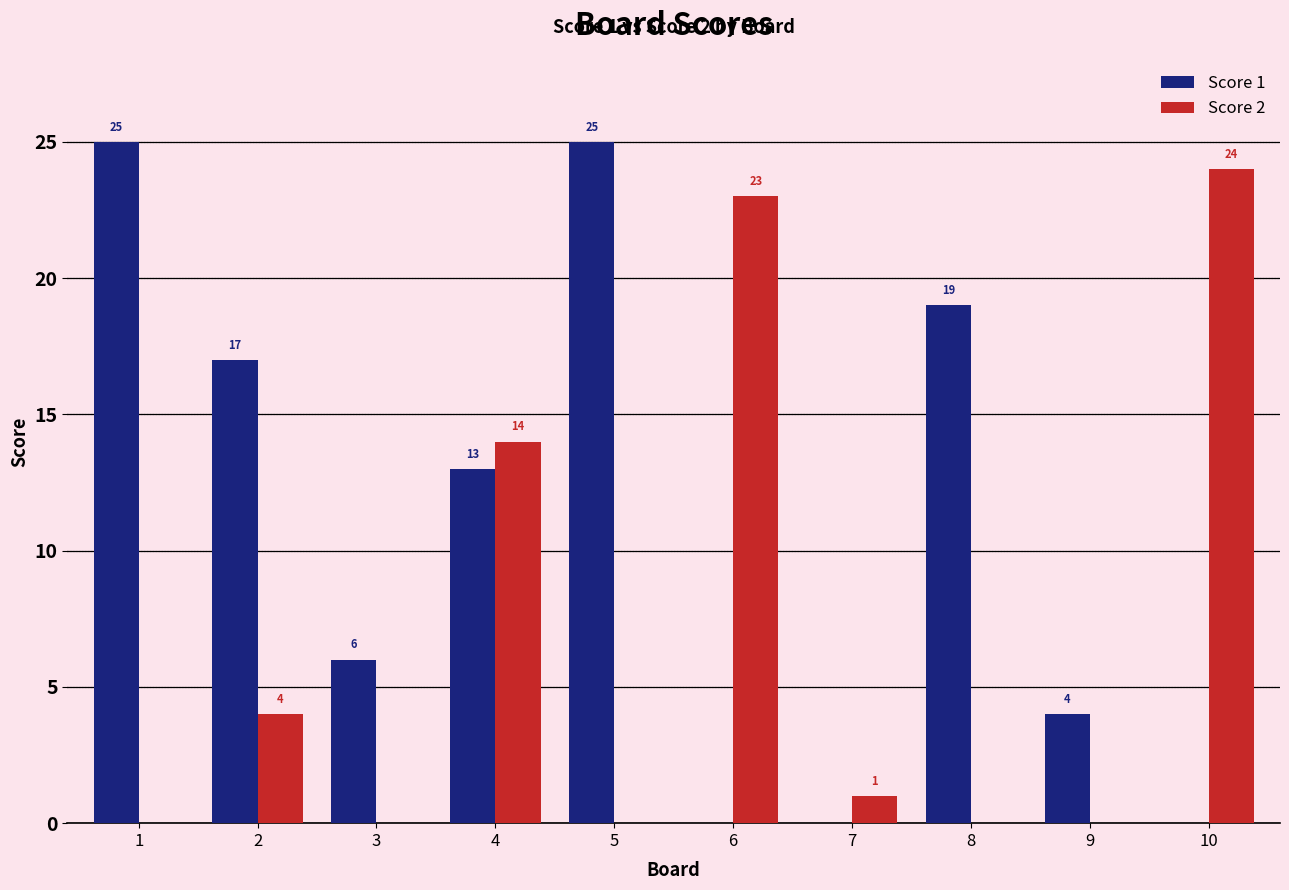

Is it true that Score 2 equals 0 at 1?

True